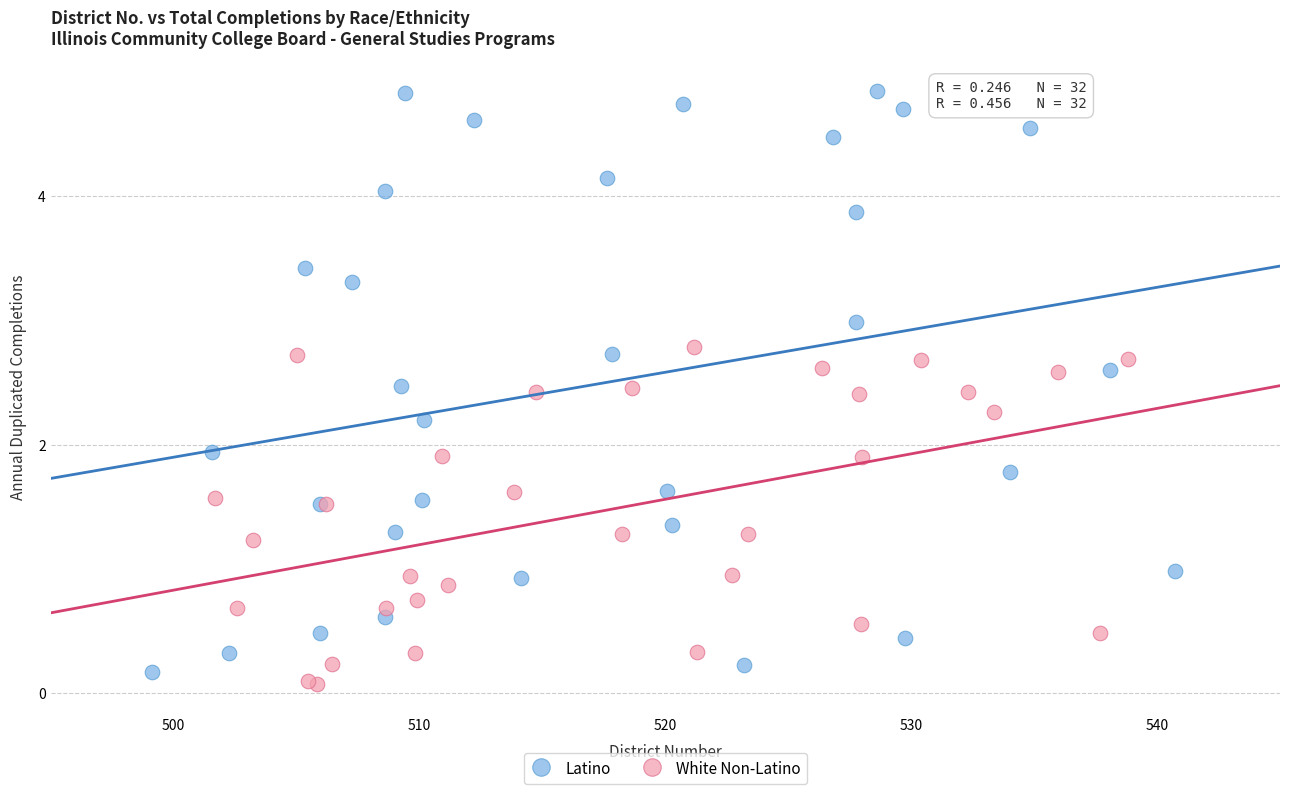

Which series has the largest Y range (max minus min)?

Latino